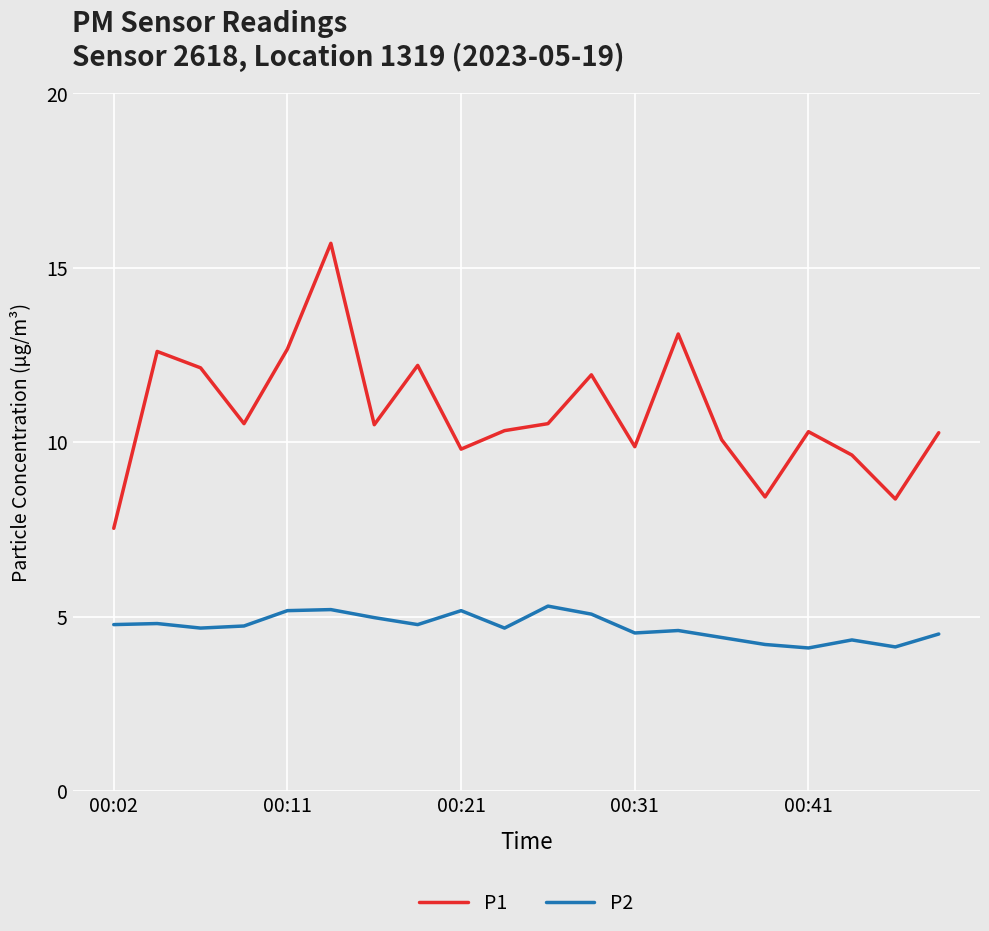

What is the average value of the P2 series?

4.7